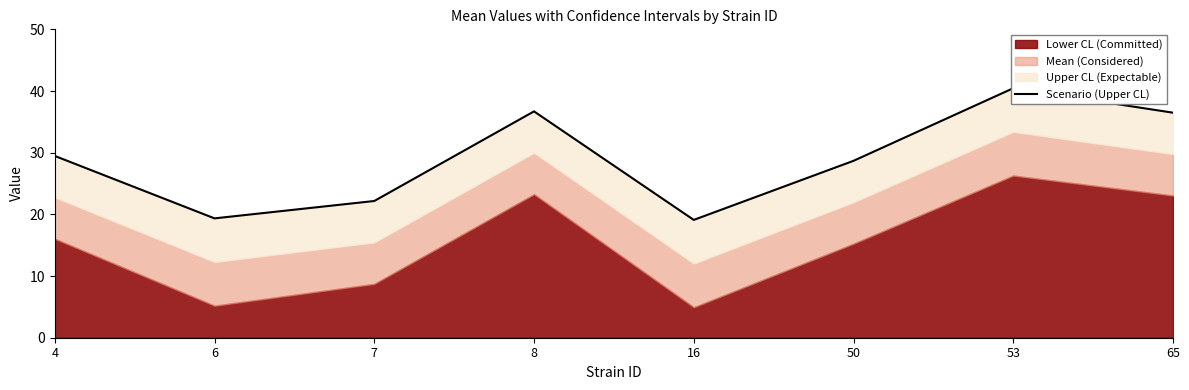

What is the average value?

29.1